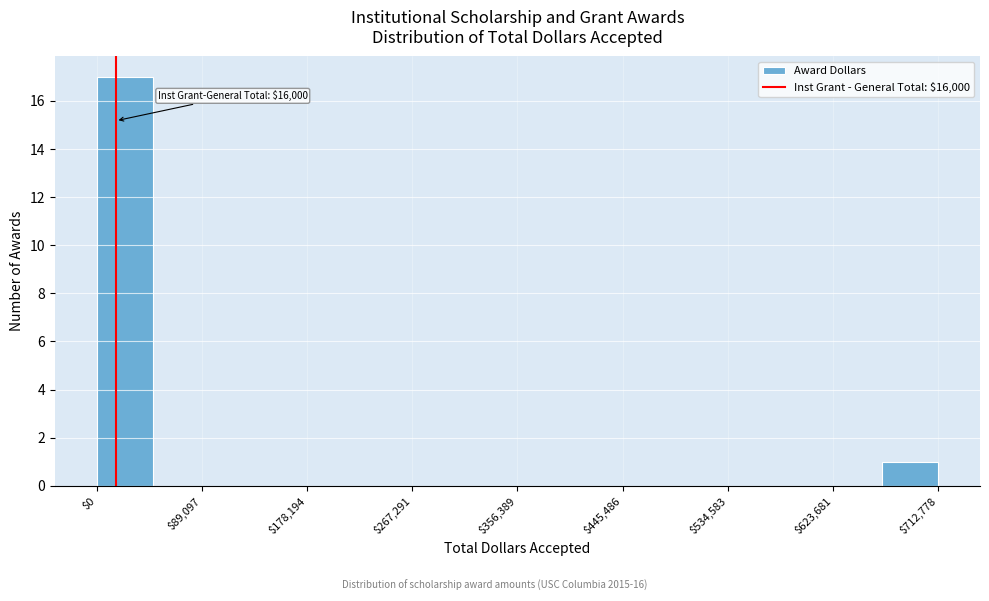

Over which range of the x-axis is the bar tallest?

0 to 50000